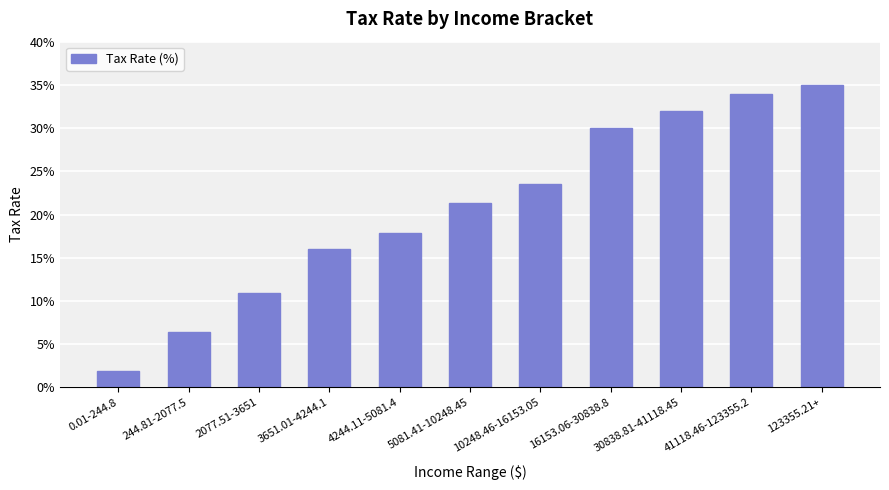

Does the chart contain any negative values?

No